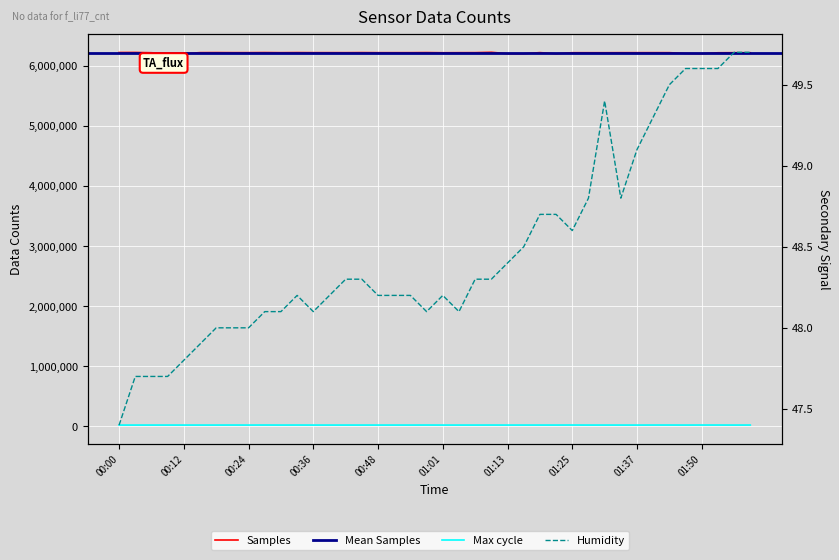

What is the difference between the maximum and minimum values in the Samples series?

23221.0